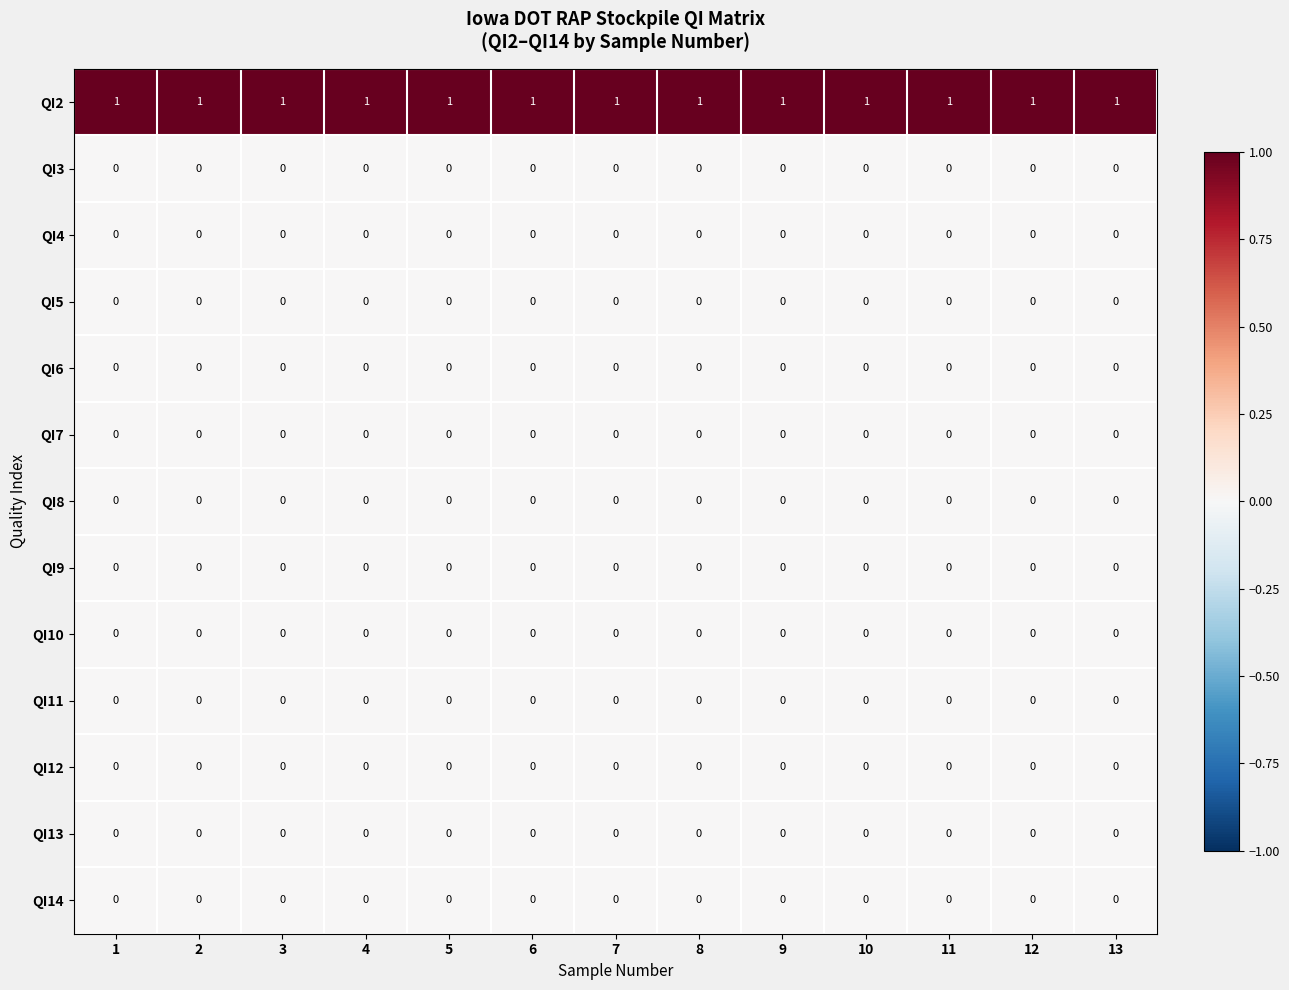

Which series has the largest total across all categories?

QI2